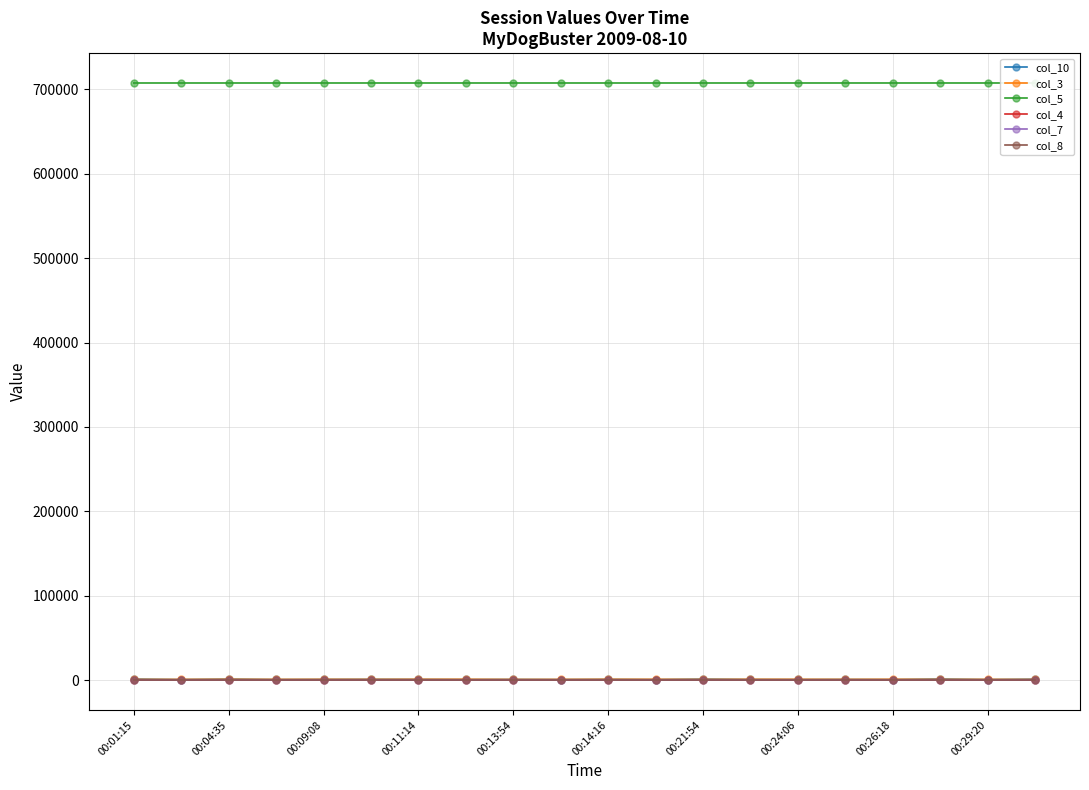

Count the number of categories in the chart.

20